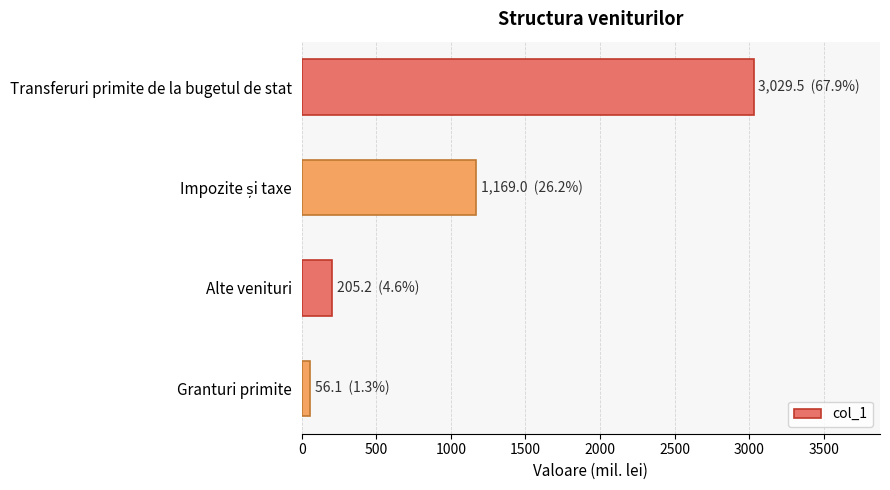

Reading bottom to top, extract all data points from this chart.

56.1	205.2	1169.0	3029.5